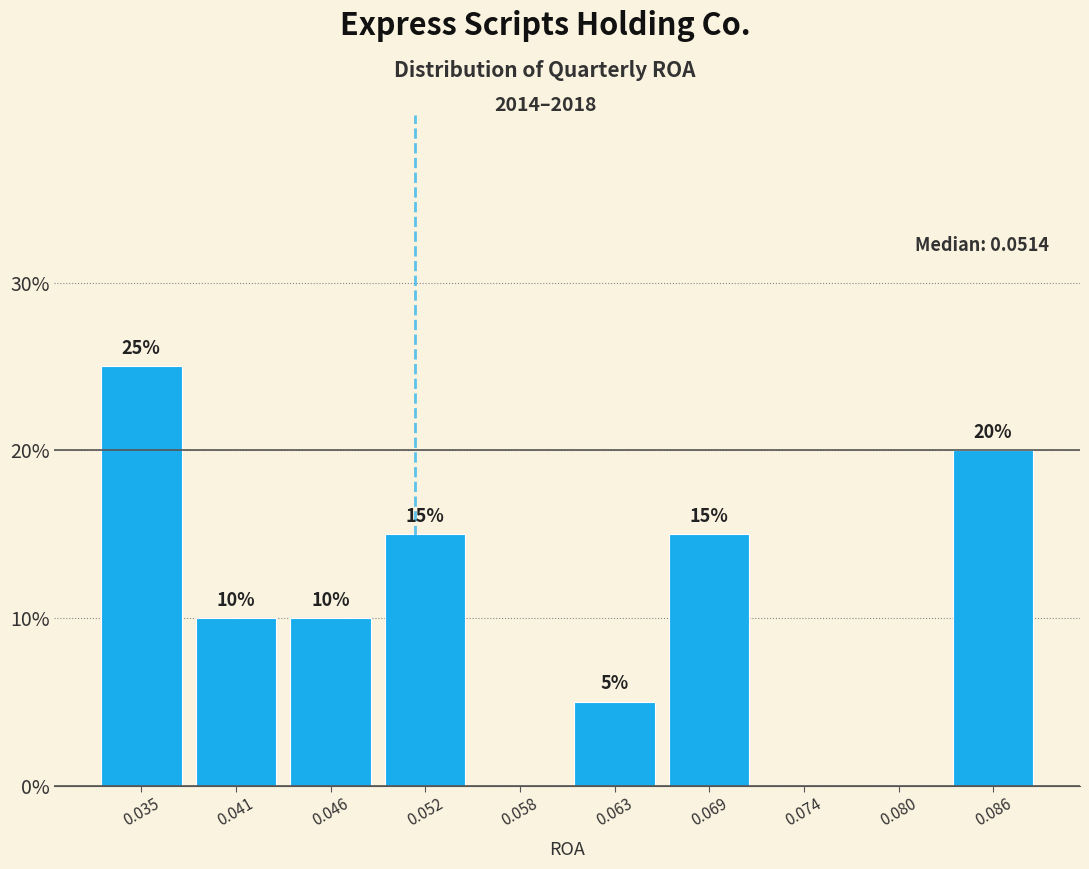

Over which range of the x-axis is the bar tallest?

0.032 to 0.038